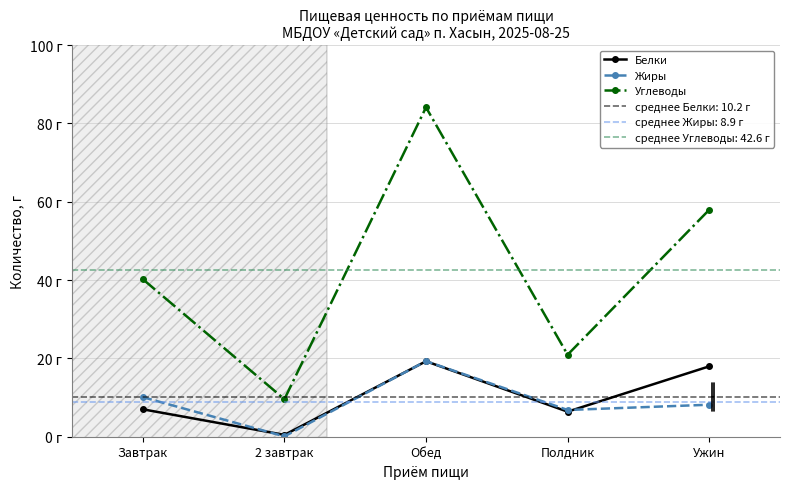

At which label does Жиры first exceed 8?

Завтрак